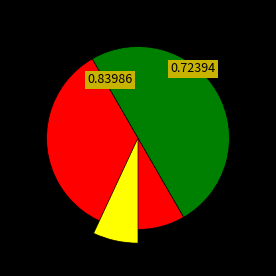

Is there any slice that represents more than half of the pie?

Yes